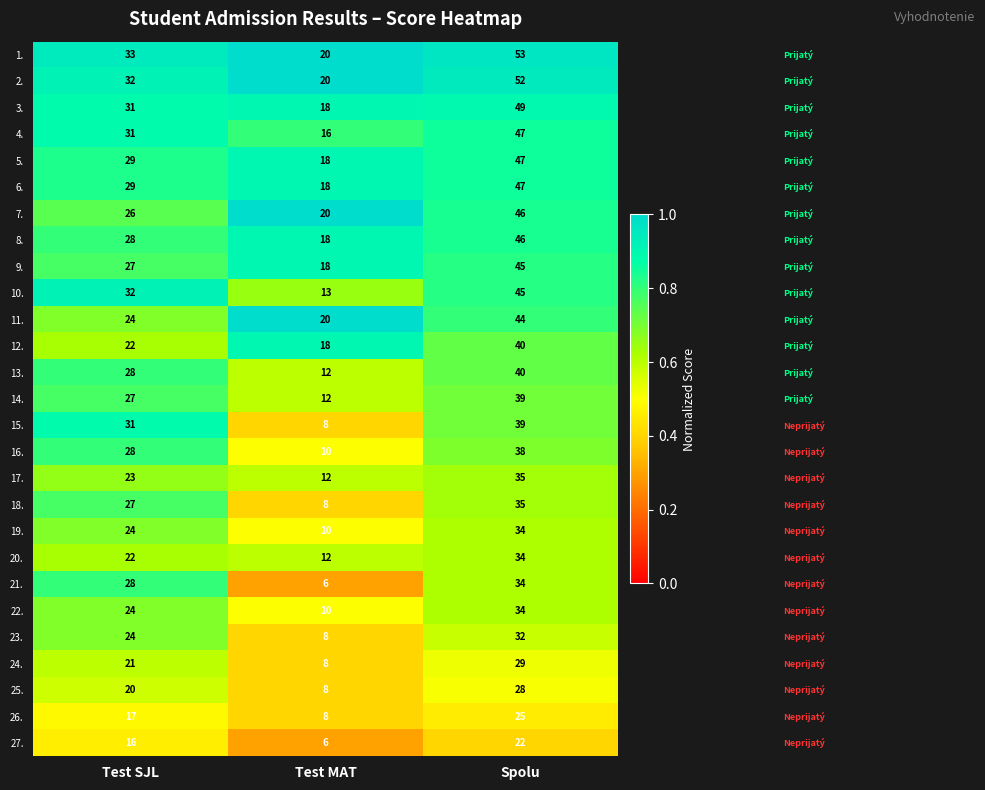

Count the 25. values in the range 8 to 28.

3